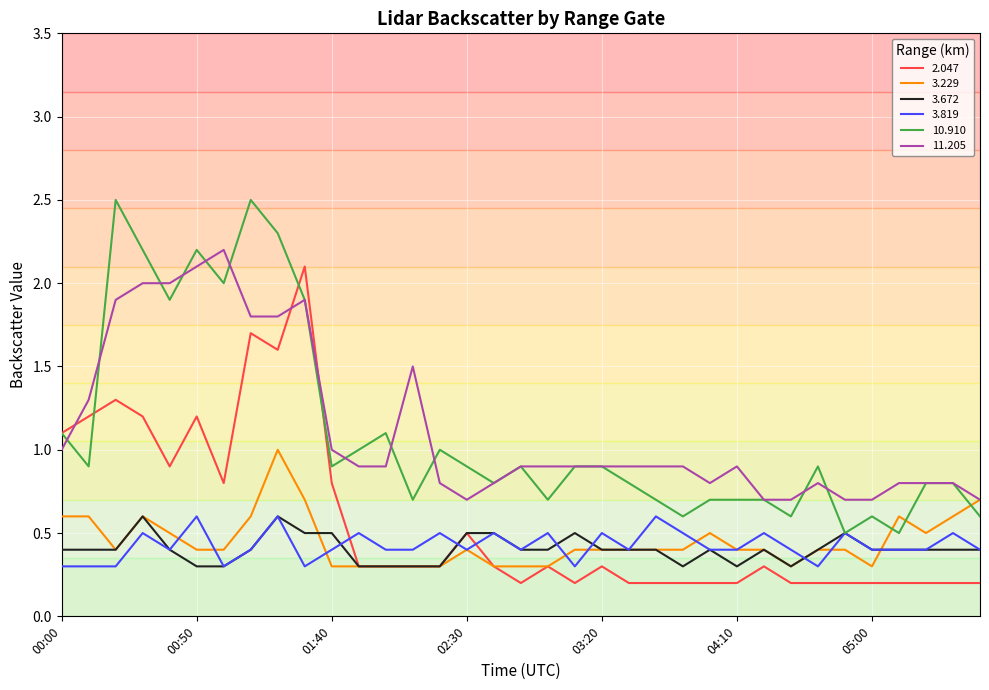

True or false: 11.205 and 3.819 cross at least once.

False